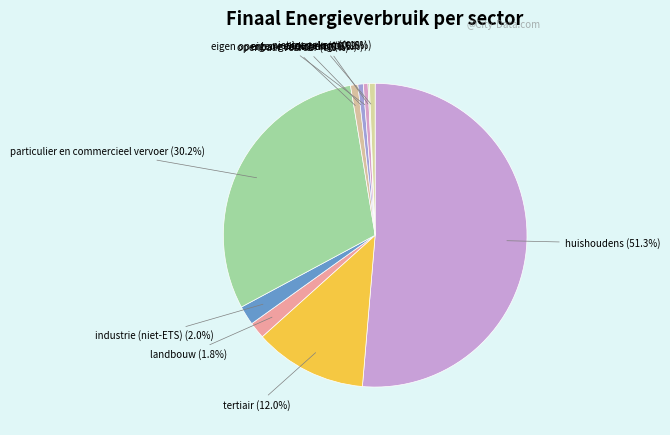

What is the smallest slice in the pie chart?

eigen vloot